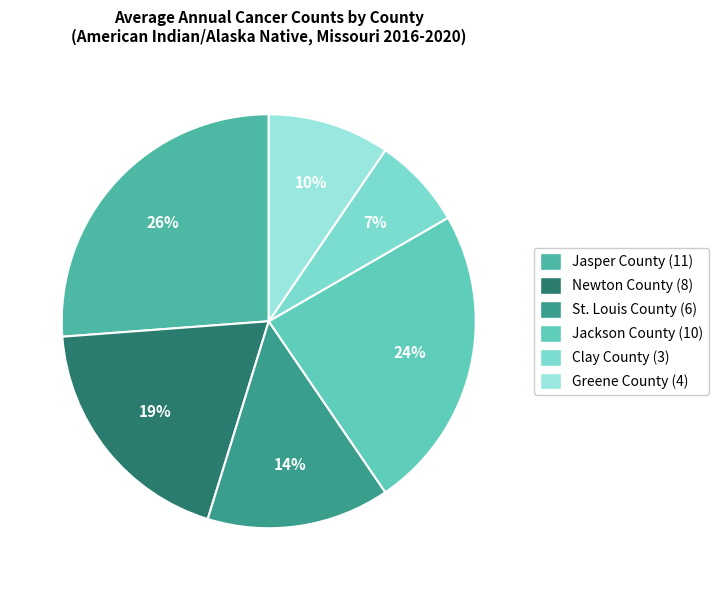

To the nearest percent, what percentage of the pie is Clay County?

7%